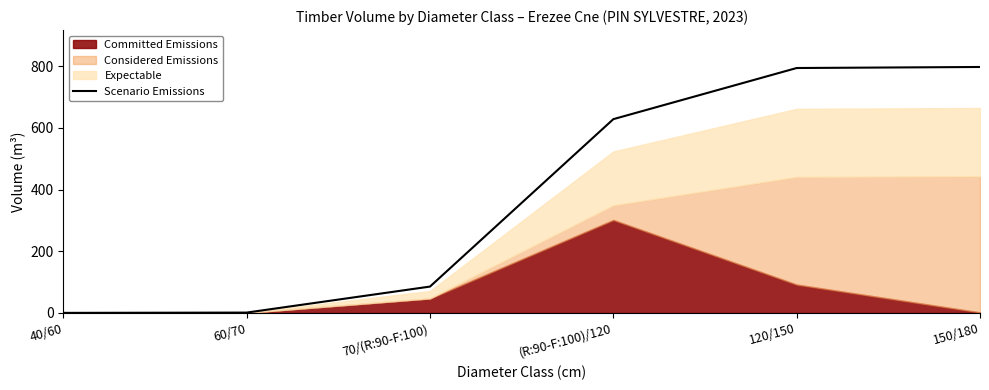

What is the label of the 5th point from the right?

60/70